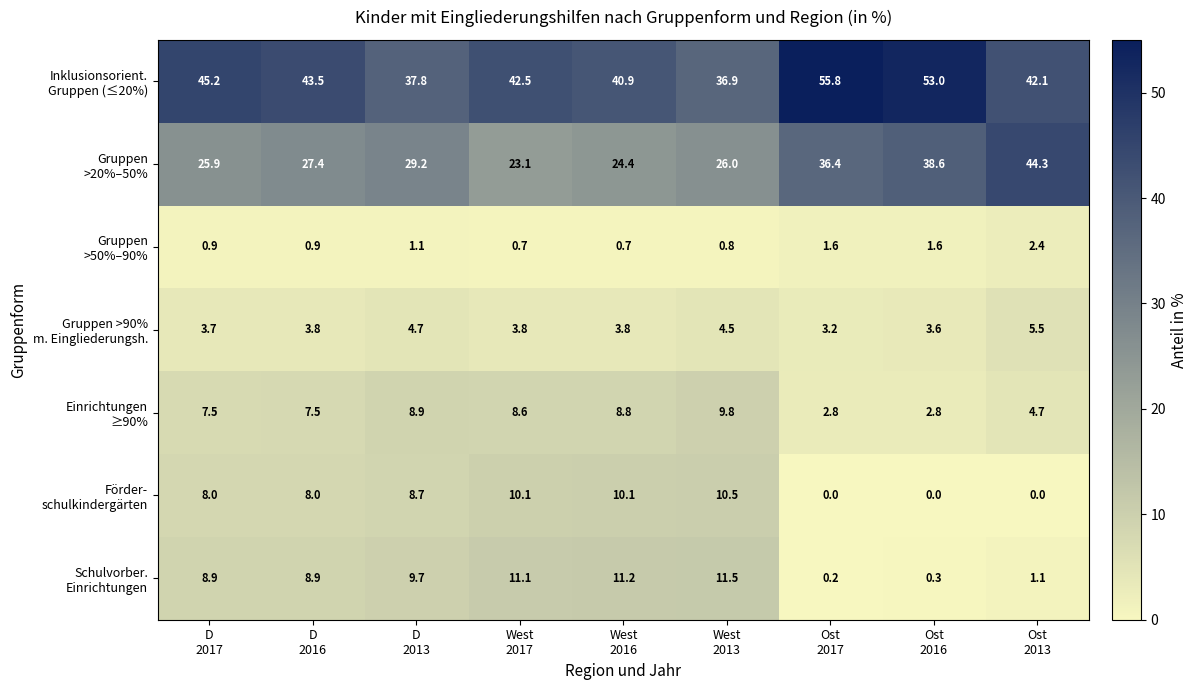

At how many categories does at least one series exceed 31?

9